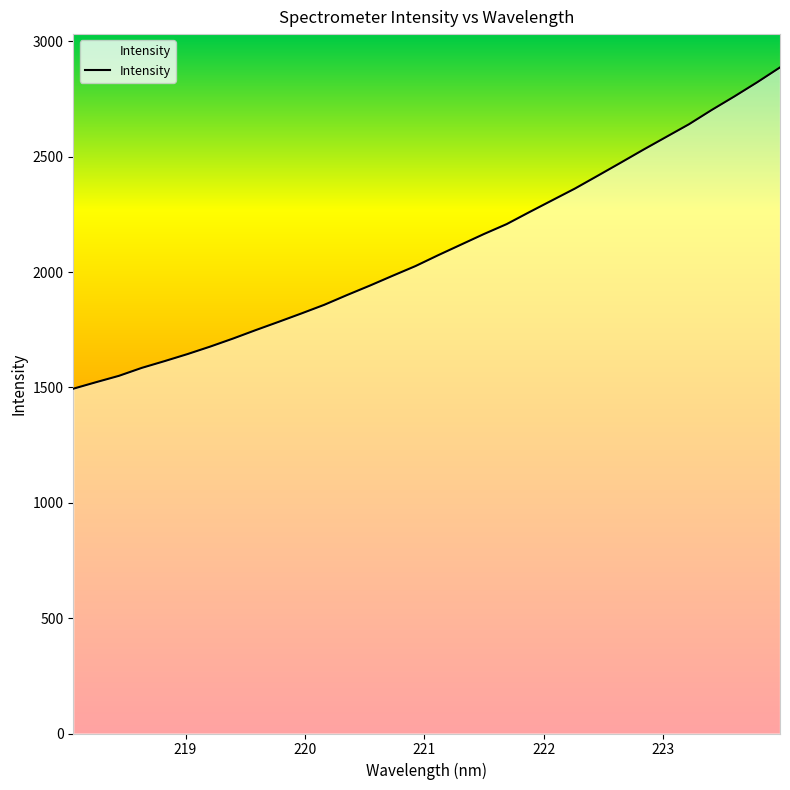

Count the number of categories in the chart.

32